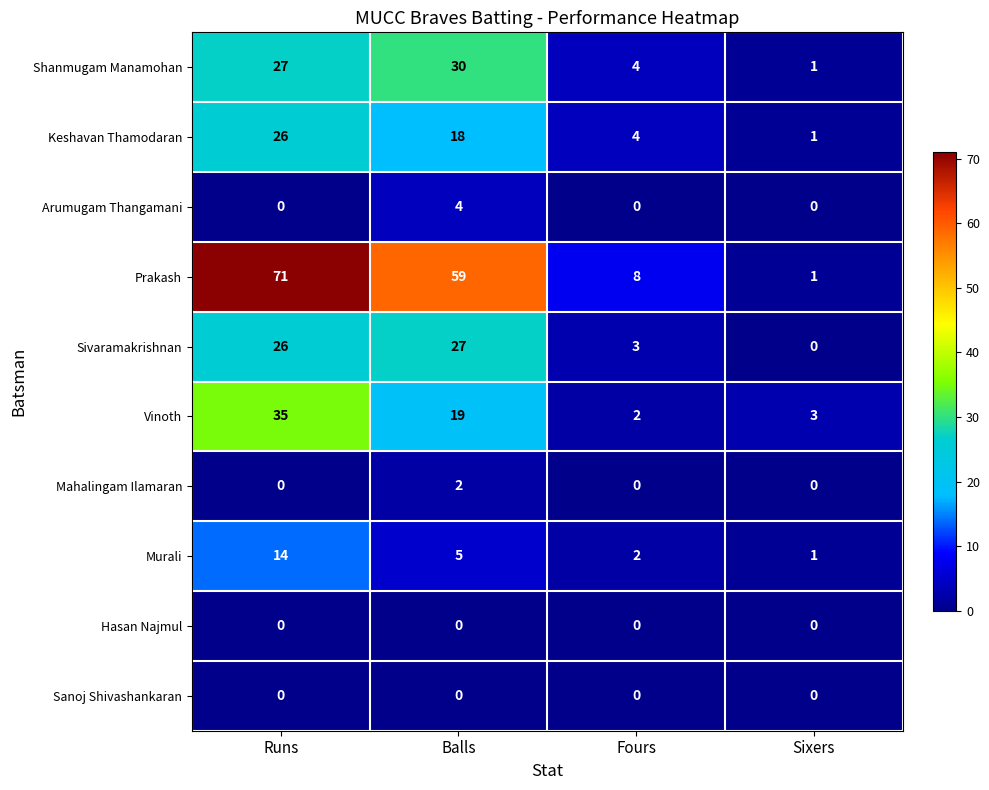

Which series has the largest total across all categories?

Prakash